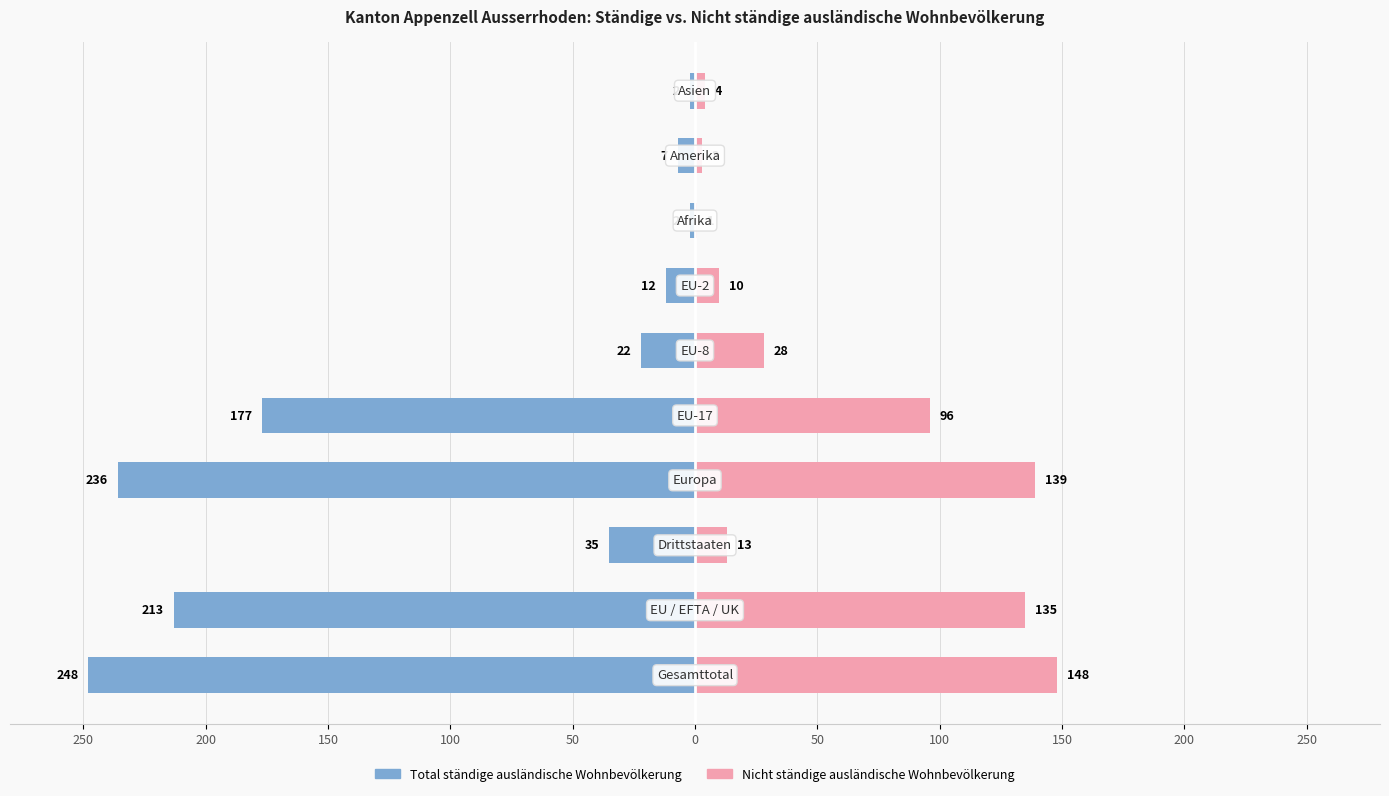

Are the bars grouped side by side (vs. stacked)?

Yes